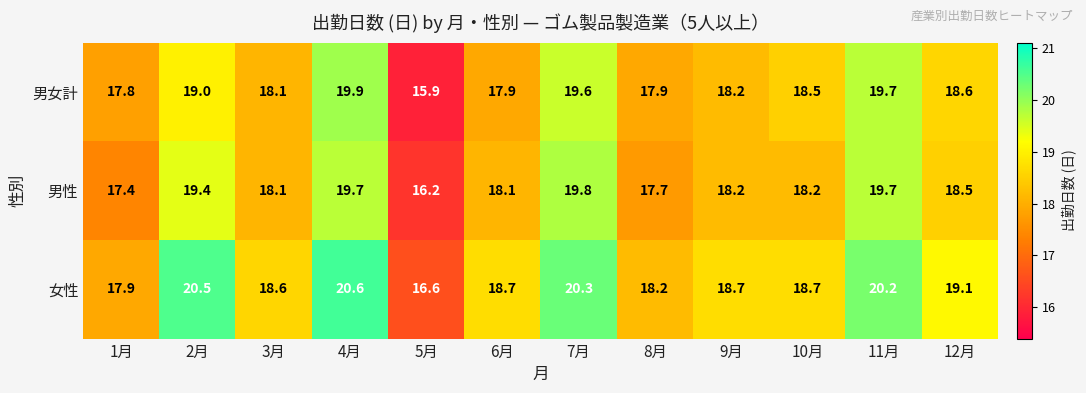

At how many categories does at least one series exceed 17?

11